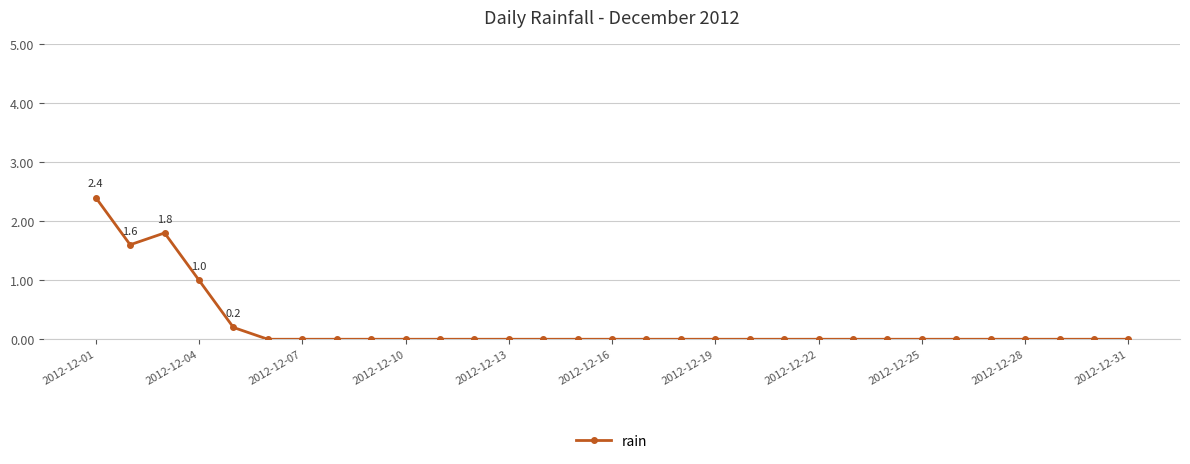

What is the sum of all values?

7.0